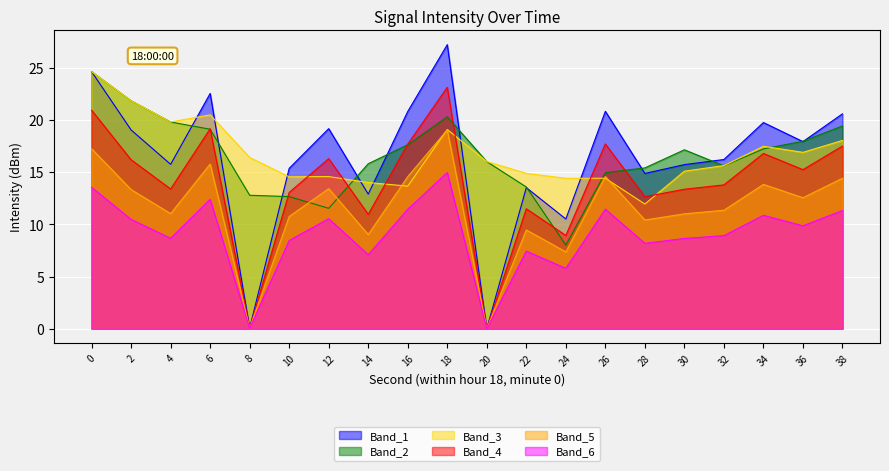

Does the chart display data point markers on the line(s)?

No